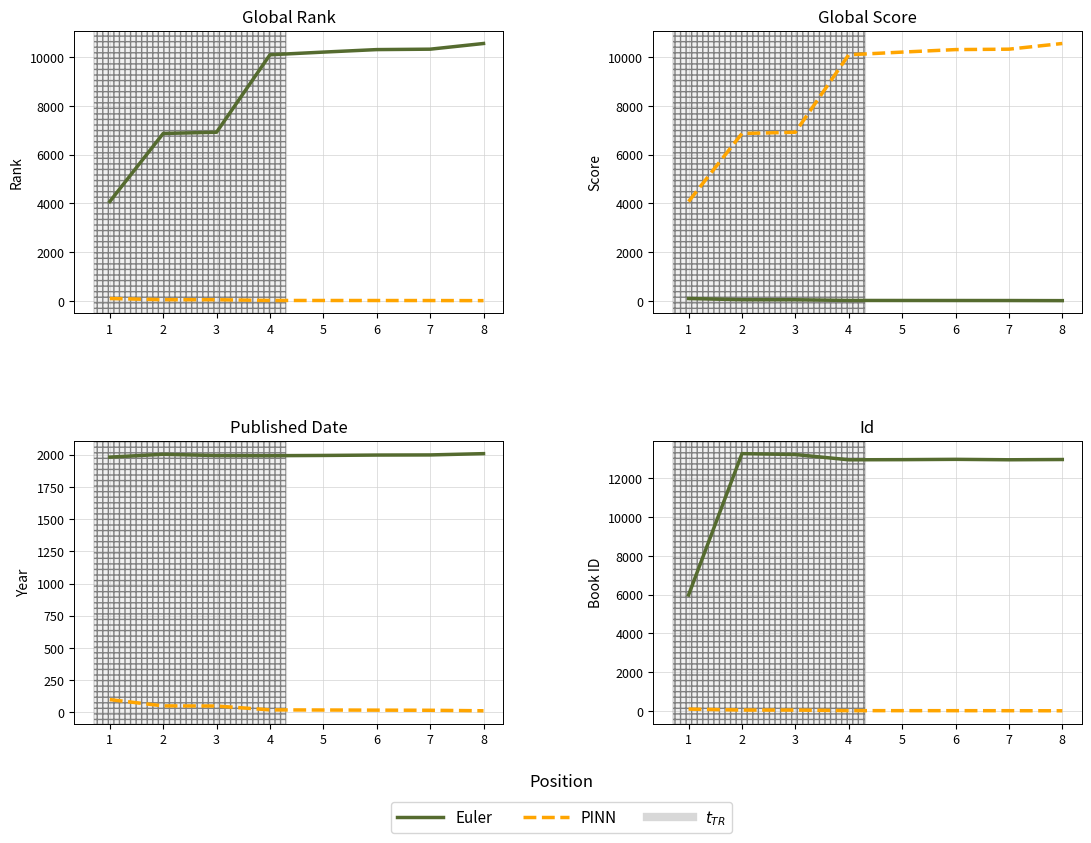

Which series has the largest total across all categories?

Series 1 (solid)